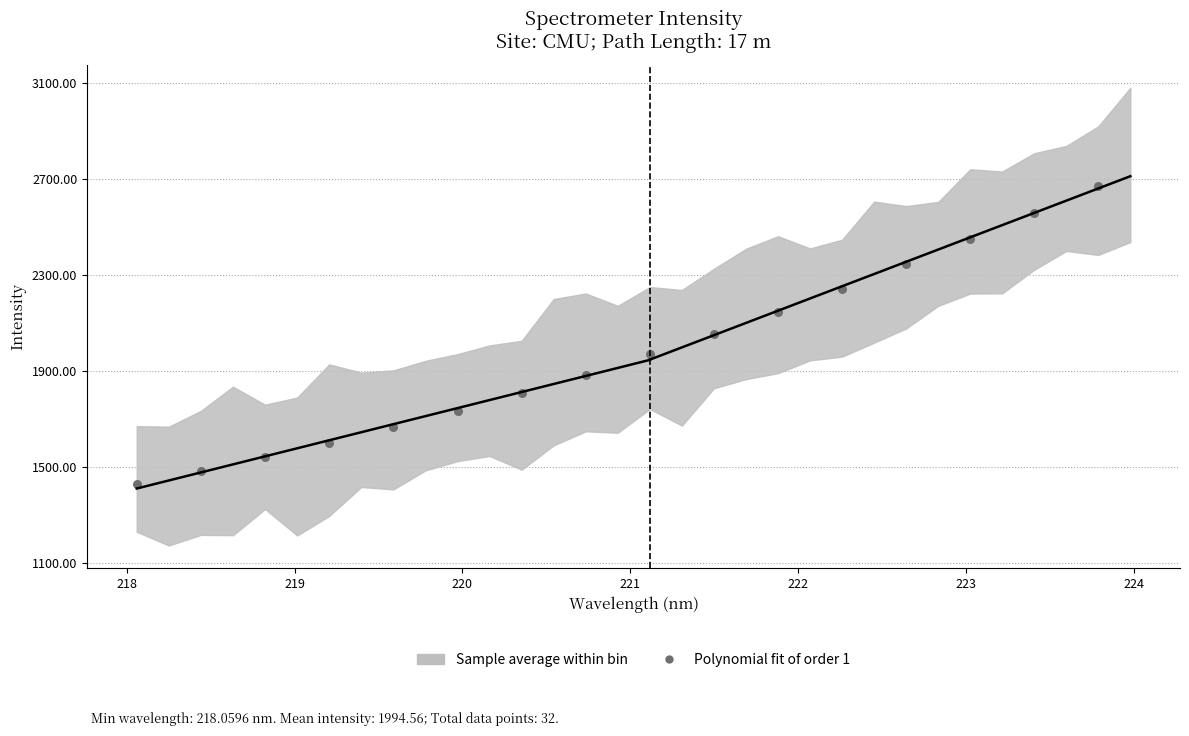

What is the range of Y values (max minus min)?

1242.7